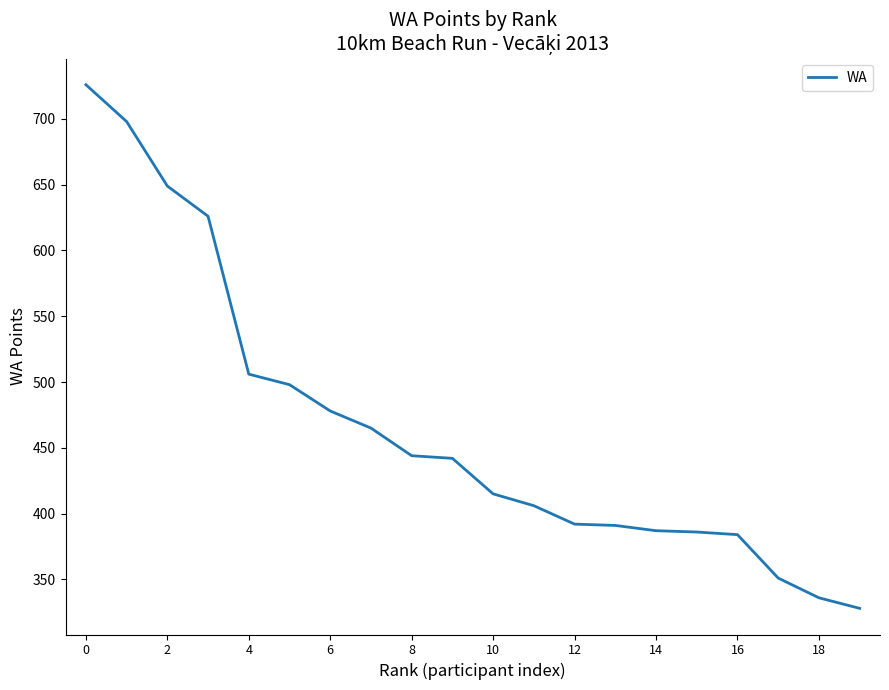

What is the difference between the maximum and minimum values?

398